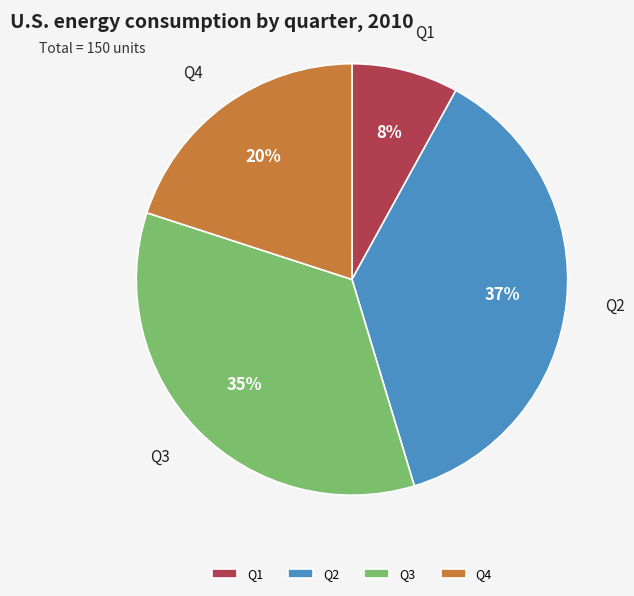

Rank the categories by value from lowest to highest.

Q1, Q4, Q3, Q2